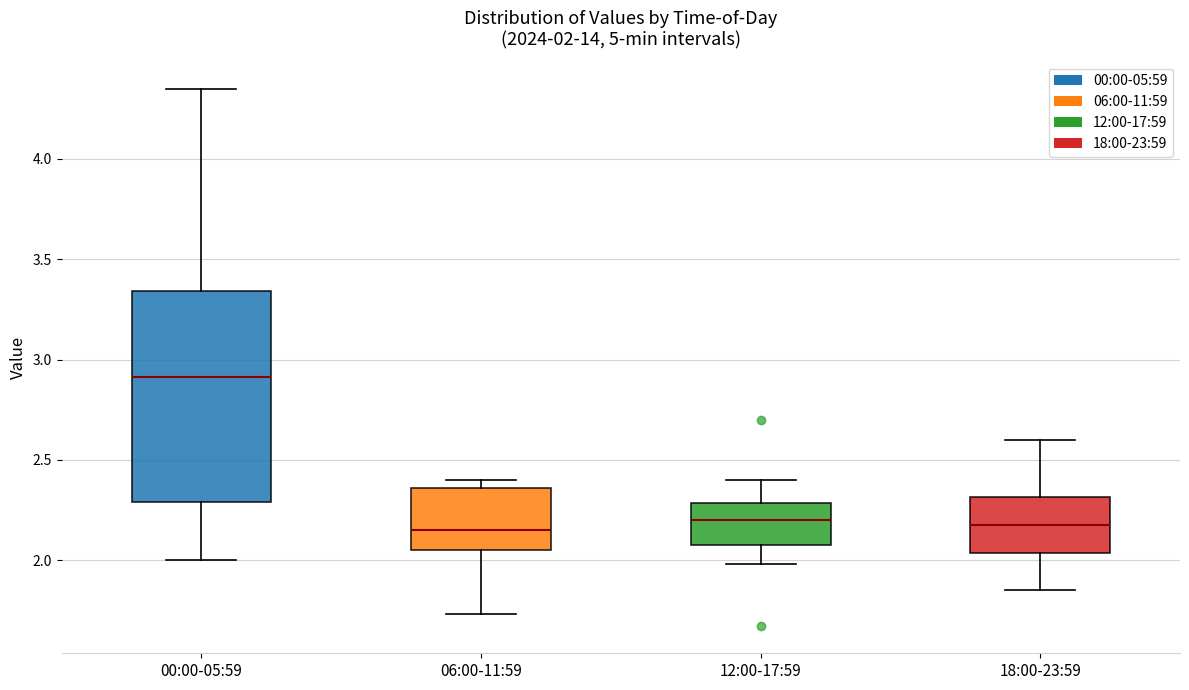

Comparing the boxes themselves (not the whiskers), which one is the tallest?

00:00-05:59